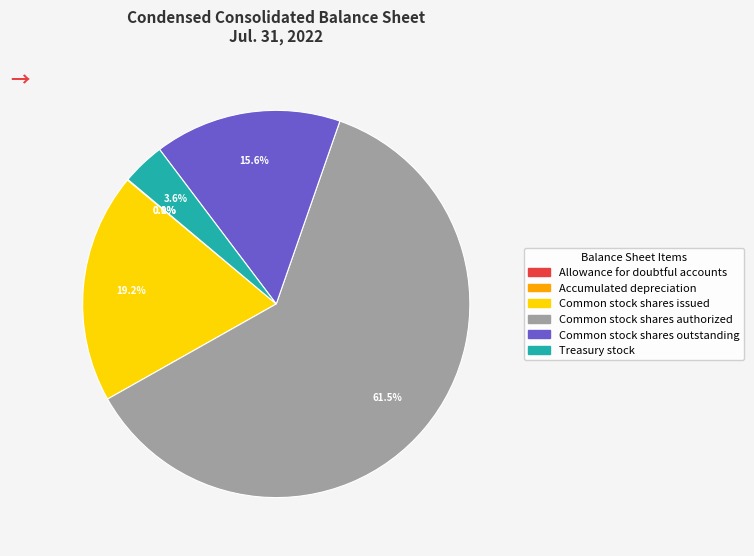

Do Common stock shares issued and Common stock shares outstanding together represent more than half of the pie?

No